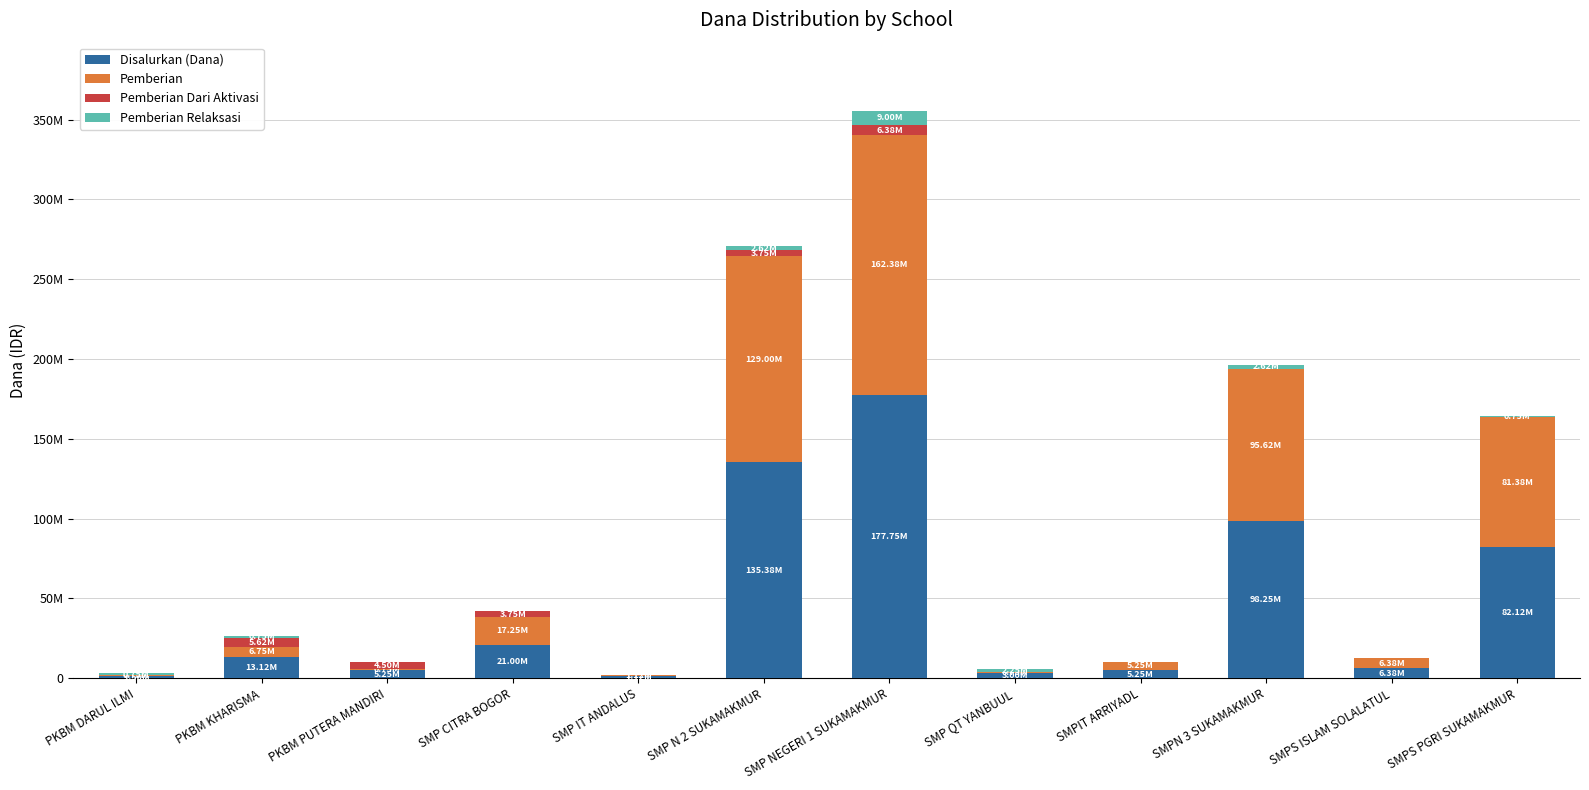

What are all the series names shown in the legend?

Disalurkan (Dana), Pemberian, Pemberian Dari Aktivasi, Pemberian Relaksasi